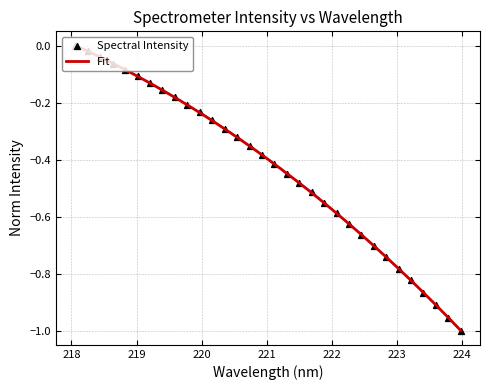

What is the change in value from 223.408 to 223.7895?

-0.1